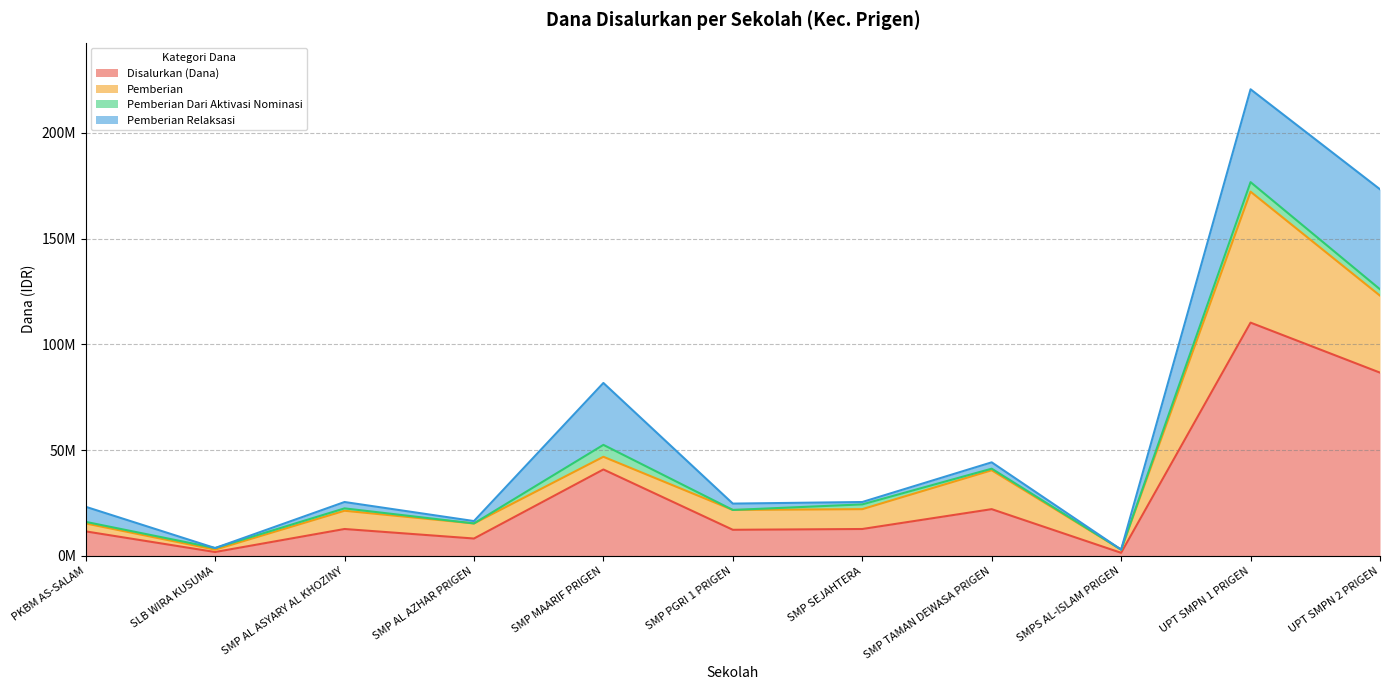

At how many categories does at least one series exceed 39896957?

3